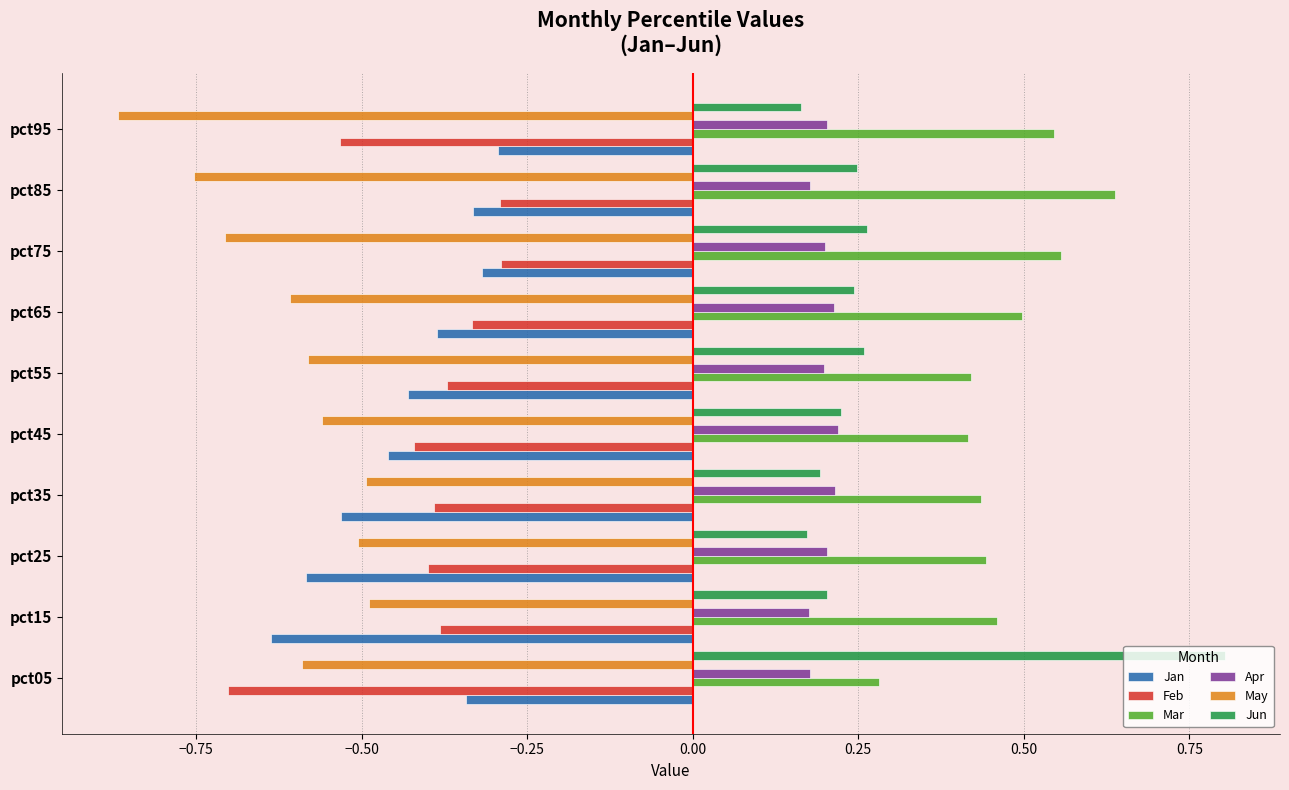

What is the spread (max minus min) of values at pct35?

1.0